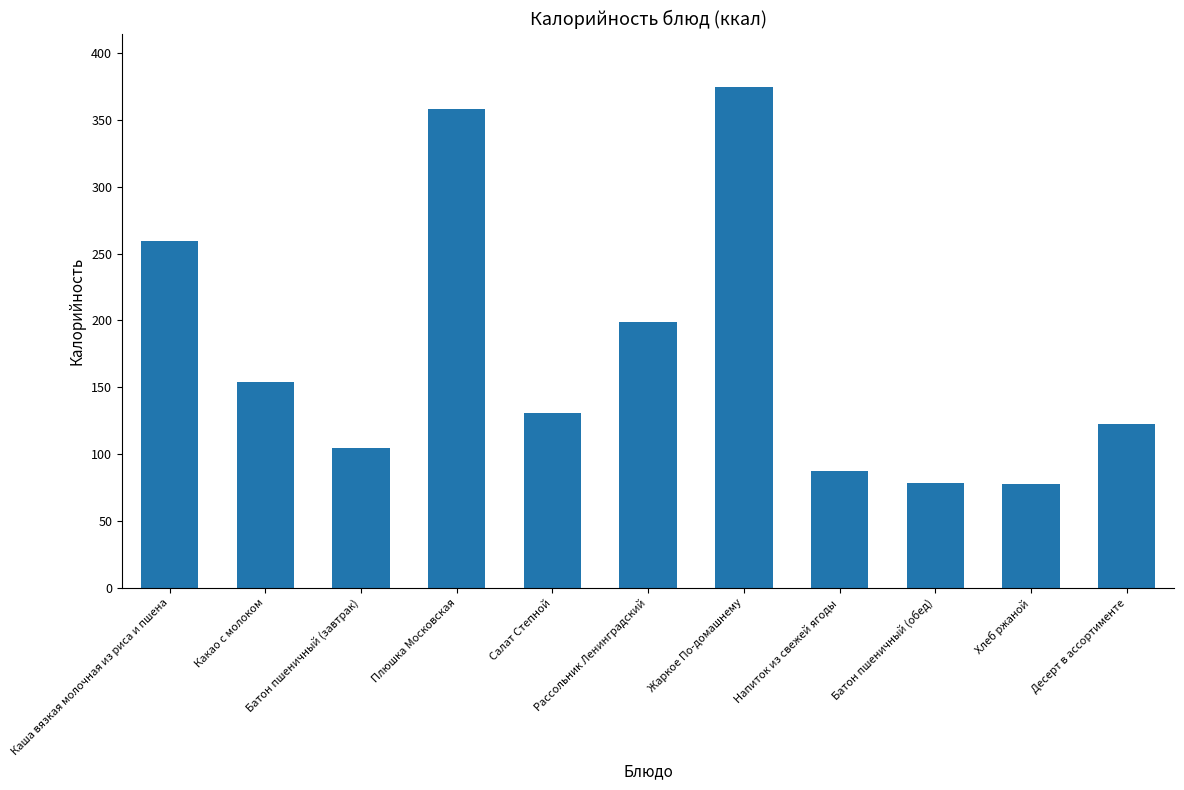

What is the maximum value shown in the chart?

374.4